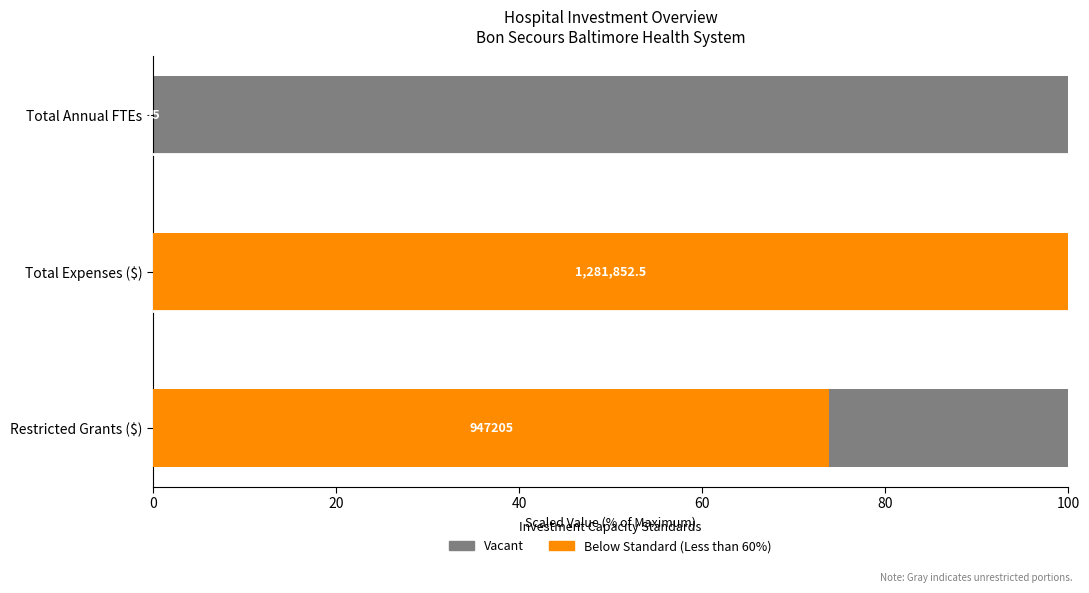

How many data points in Below Standard (Less than 60%) are less than 73?

1